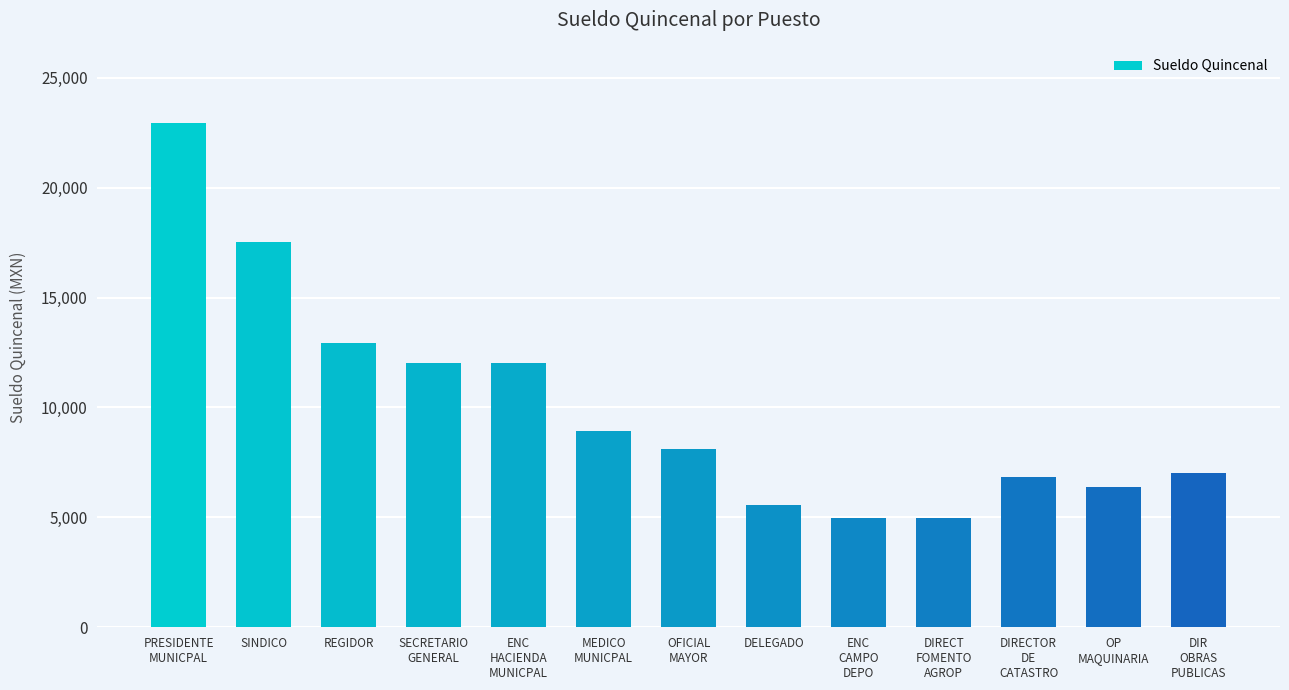

How many bars are there in total?

13